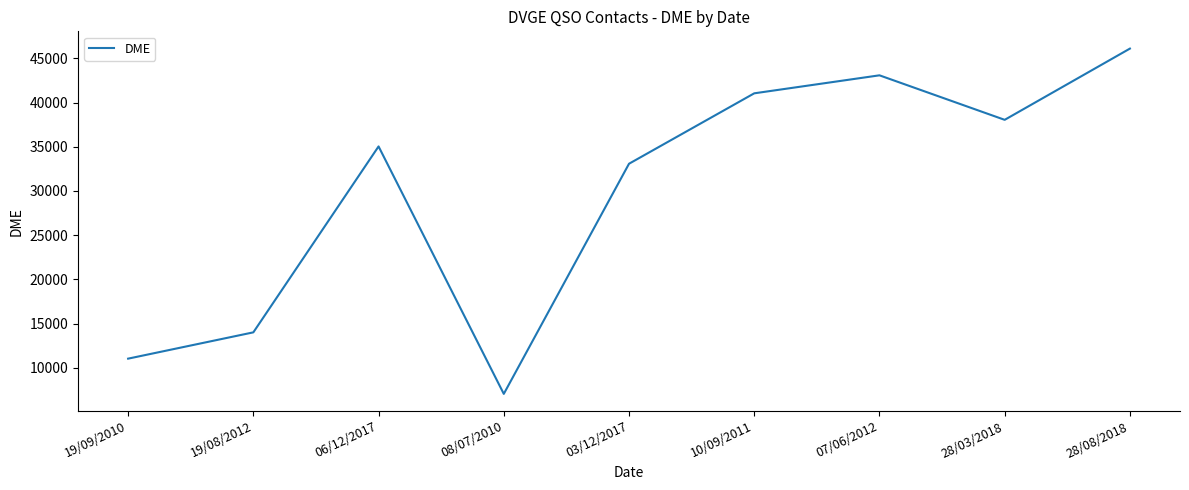

What is the ratio of the value at 19/09/2010 to the value at 03/12/2017?

0.3